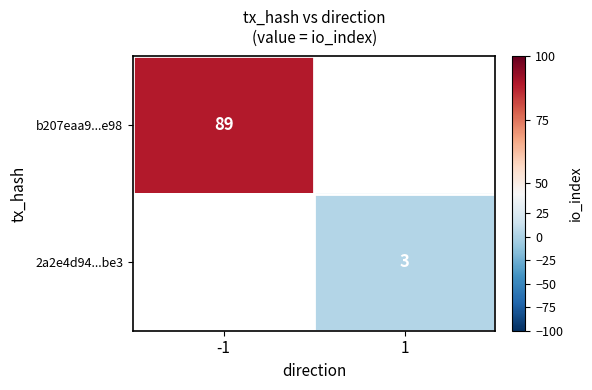

How many series are shown in this chart?

2